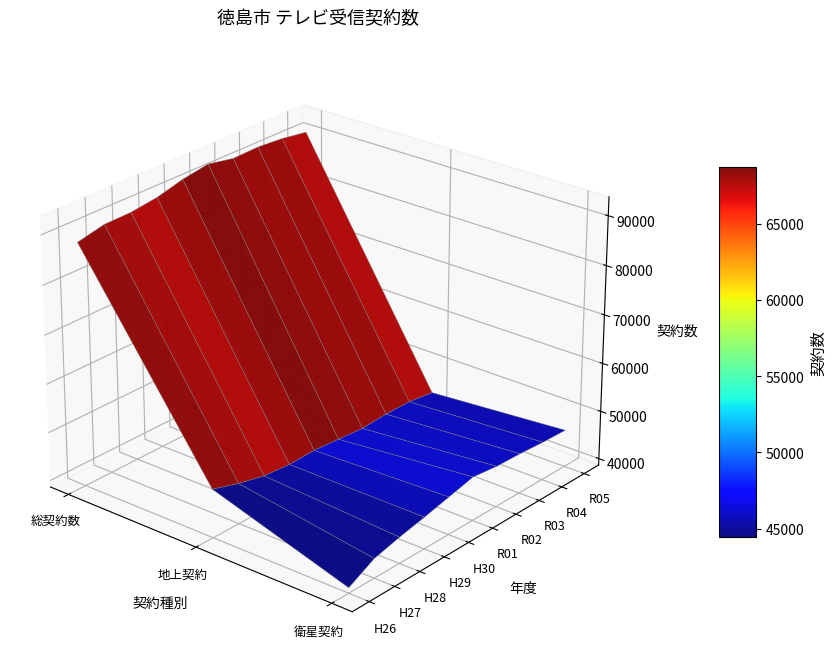

Is it true that R05 equals 74612 at 衛星契約?

False